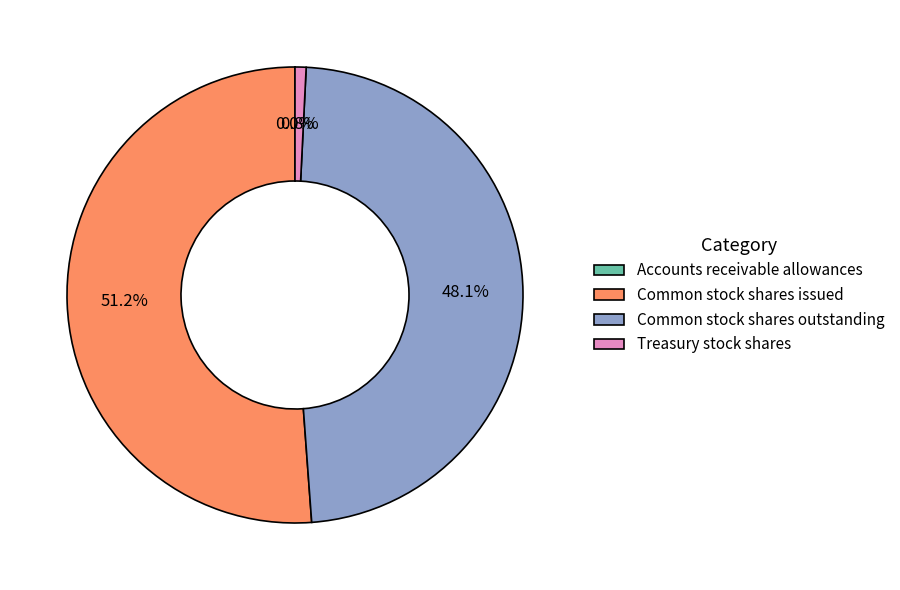

Which category has the biggest portion of the pie?

Common stock shares issued